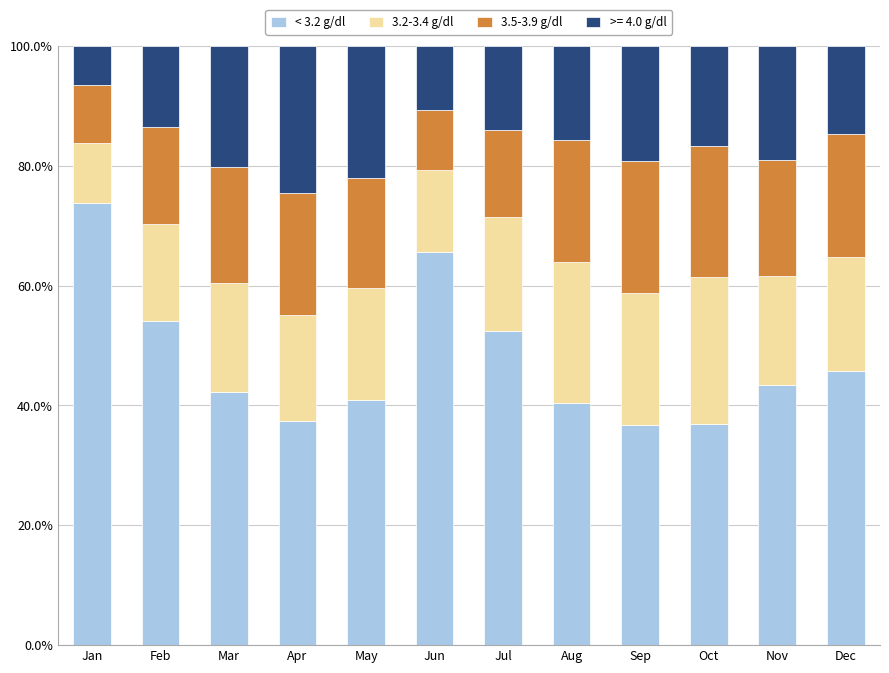

Does the chart contain any negative values?

No